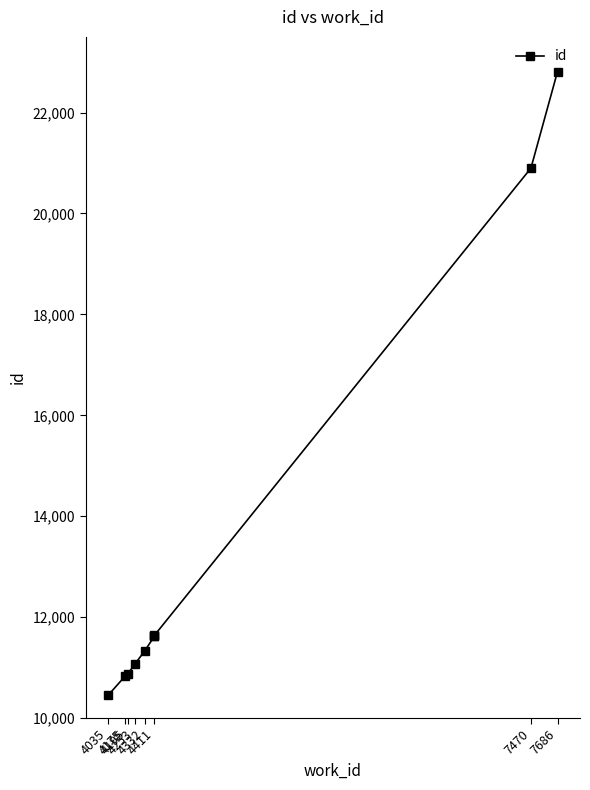

What is the value of the 10th point from the left?

22813